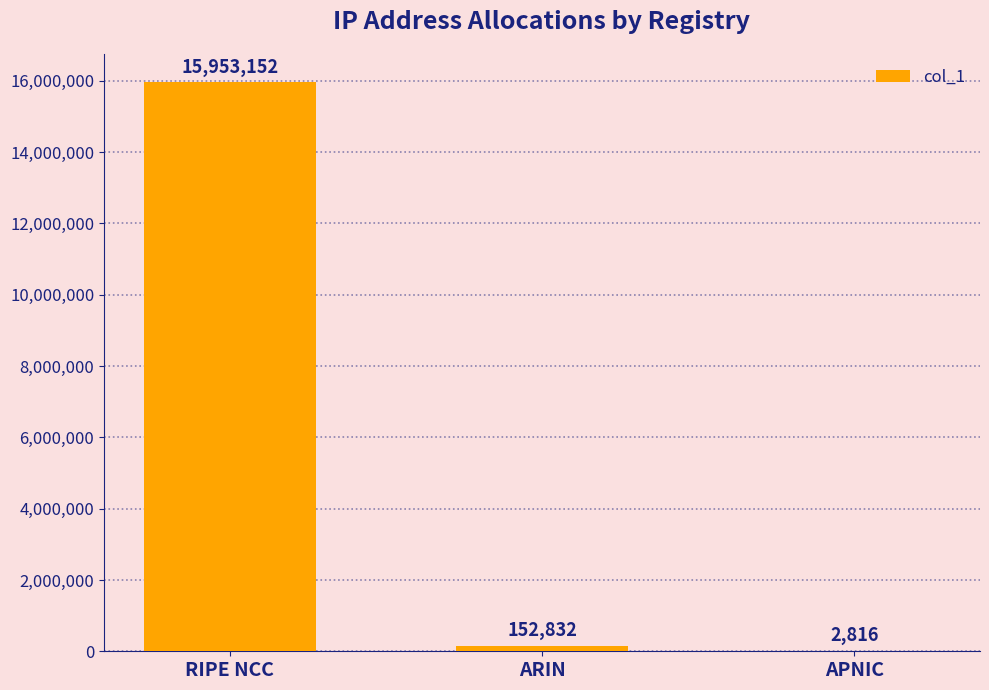

The value at ARIN is 152832. True or false?

True